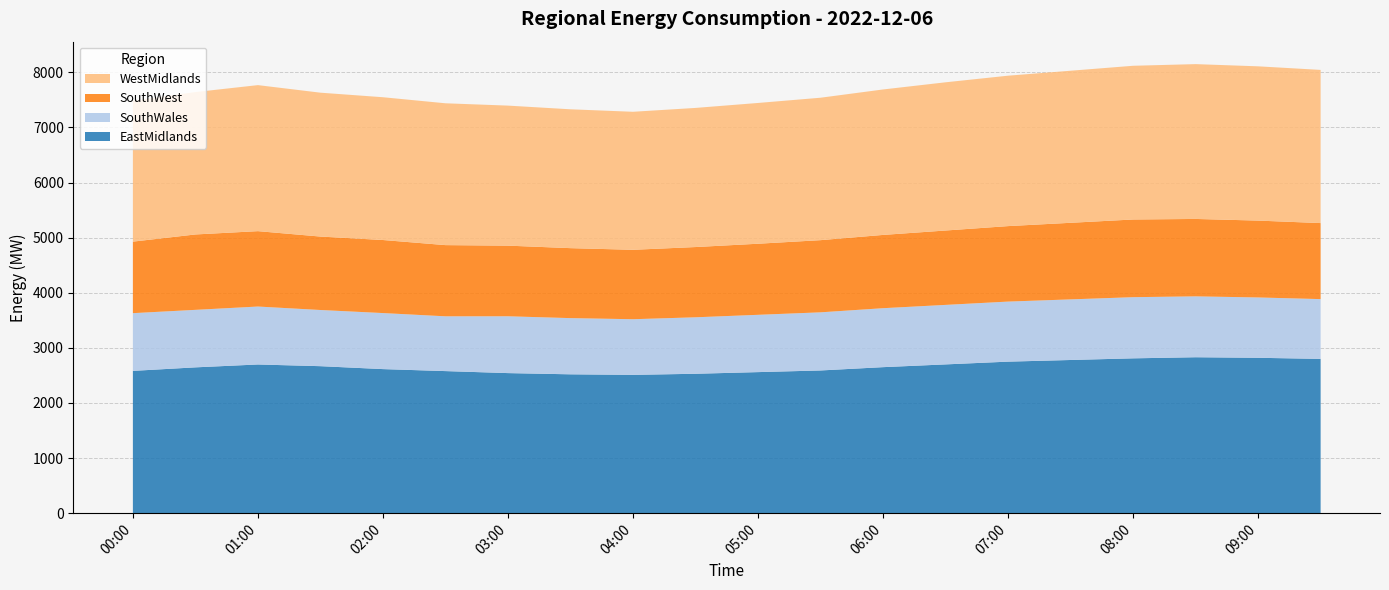

Reading left to right, what are all the values shown in this chart?

EastMidlands: 2022-12-06 00:00:00=2582.4	2022-12-06 00:30:00=2646.4	2022-12-06 01:00:00=2698.5	2022-12-06 01:30:00=2667.7	2022-12-06 02:00:00=2614.7	2022-12-06 02:30:00=2578.5	2022-12-06 03:00:00=2542.1	2022-12-06 03:30:00=2520.0	2022-12-06 04:00:00=2510.0	2022-12-06 04:30:00=2530.0	2022-12-06 05:00:00=2560.0	2022-12-06 05:30:00=2590.0	2022-12-06 06:00:00=2650.0	2022-12-06 06:30:00=2700.0	2022-12-06 07:00:00=2750.0	2022-12-06 07:30:00=2780.0	2022-12-06 08:00:00=2810.0	2022-12-06 08:30:00=2830.0	2022-12-06 09:00:00=2820.0	2022-12-06 09:30:00=2800.0
SouthWales: 2022-12-06 00:00:00=1047.6	2022-12-06 00:30:00=1043.7	2022-12-06 01:00:00=1051.7	2022-12-06 01:30:00=1019.6	2022-12-06 02:00:00=1017.1	2022-12-06 02:30:00=994.2	2022-12-06 03:00:00=1031.3	2022-12-06 03:30:00=1020.0	2022-12-06 04:00:00=1010.0	2022-12-06 04:30:00=1025.0	2022-12-06 05:00:00=1040.0	2022-12-06 05:30:00=1055.0	2022-12-06 06:00:00=1070.0	2022-12-06 06:30:00=1080.0	2022-12-06 07:00:00=1090.0	2022-12-06 07:30:00=1100.0	2022-12-06 08:00:00=1110.0	2022-12-06 08:30:00=1105.0	2022-12-06 09:00:00=1095.0	2022-12-06 09:30:00=1085.0
SouthWest: 2022-12-06 00:00:00=1298.2	2022-12-06 00:30:00=1368.4	2022-12-06 01:00:00=1368.1	2022-12-06 01:30:00=1333.0	2022-12-06 02:00:00=1325.9	2022-12-06 02:30:00=1292.2	2022-12-06 03:00:00=1282.0	2022-12-06 03:30:00=1270.0	2022-12-06 04:00:00=1260.0	2022-12-06 04:30:00=1275.0	2022-12-06 05:00:00=1290.0	2022-12-06 05:30:00=1310.0	2022-12-06 06:00:00=1330.0	2022-12-06 06:30:00=1350.0	2022-12-06 07:00:00=1370.0	2022-12-06 07:30:00=1390.0	2022-12-06 08:00:00=1410.0	2022-12-06 08:30:00=1405.0	2022-12-06 09:00:00=1395.0	2022-12-06 09:30:00=1380.0
WestMidlands: 2022-12-06 00:00:00=2557.1	2022-12-06 00:30:00=2584.4	2022-12-06 01:00:00=2650.5	2022-12-06 01:30:00=2611.3	2022-12-06 02:00:00=2591.4	2022-12-06 02:30:00=2574.2	2022-12-06 03:00:00=2541.7	2022-12-06 03:30:00=2520.0	2022-12-06 04:00:00=2505.0	2022-12-06 04:30:00=2525.0	2022-12-06 05:00:00=2555.0	2022-12-06 05:30:00=2585.0	2022-12-06 06:00:00=2640.0	2022-12-06 06:30:00=2690.0	2022-12-06 07:00:00=2730.0	2022-12-06 07:30:00=2760.0	2022-12-06 08:00:00=2790.0	2022-12-06 08:30:00=2810.0	2022-12-06 09:00:00=2800.0	2022-12-06 09:30:00=2780.0